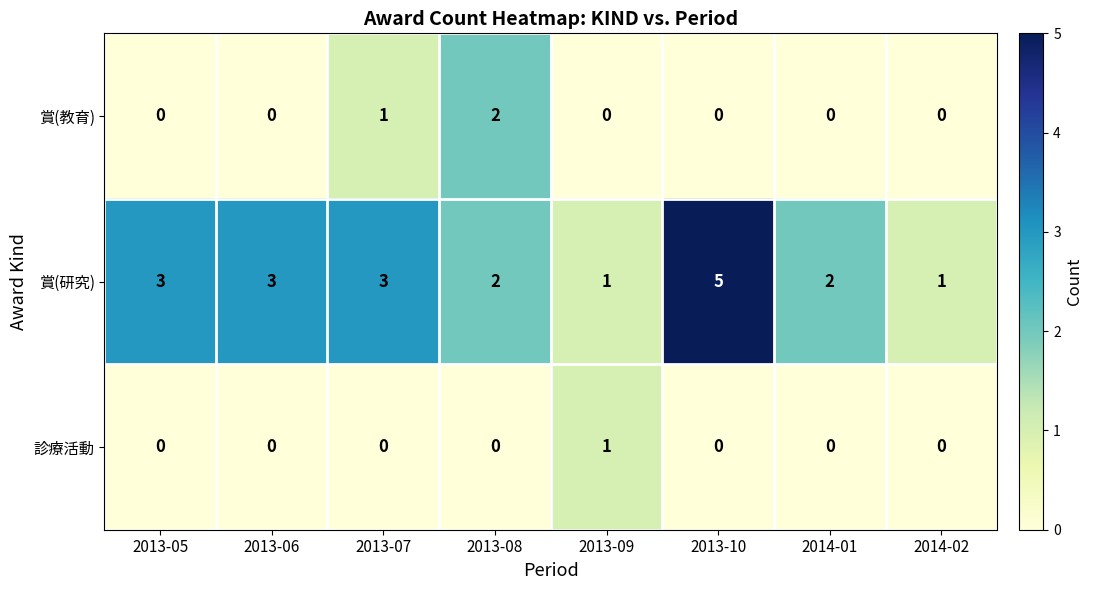

Rank the series by their maximum value, from lowest to highest.

診療活動, 賞(教育), 賞(研究)